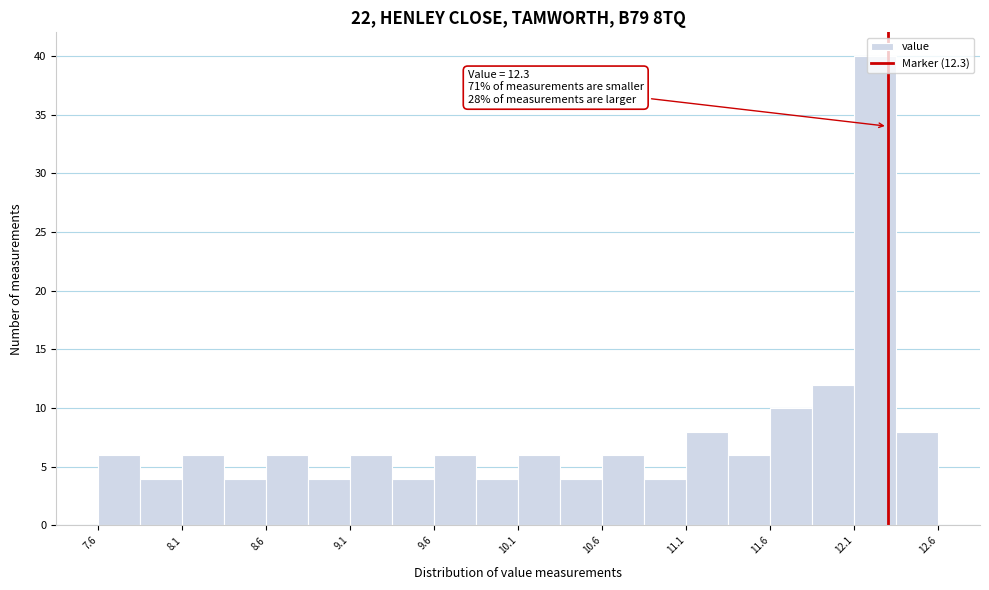

Over which range of the x-axis is the bar tallest?

12.10 to 12.35